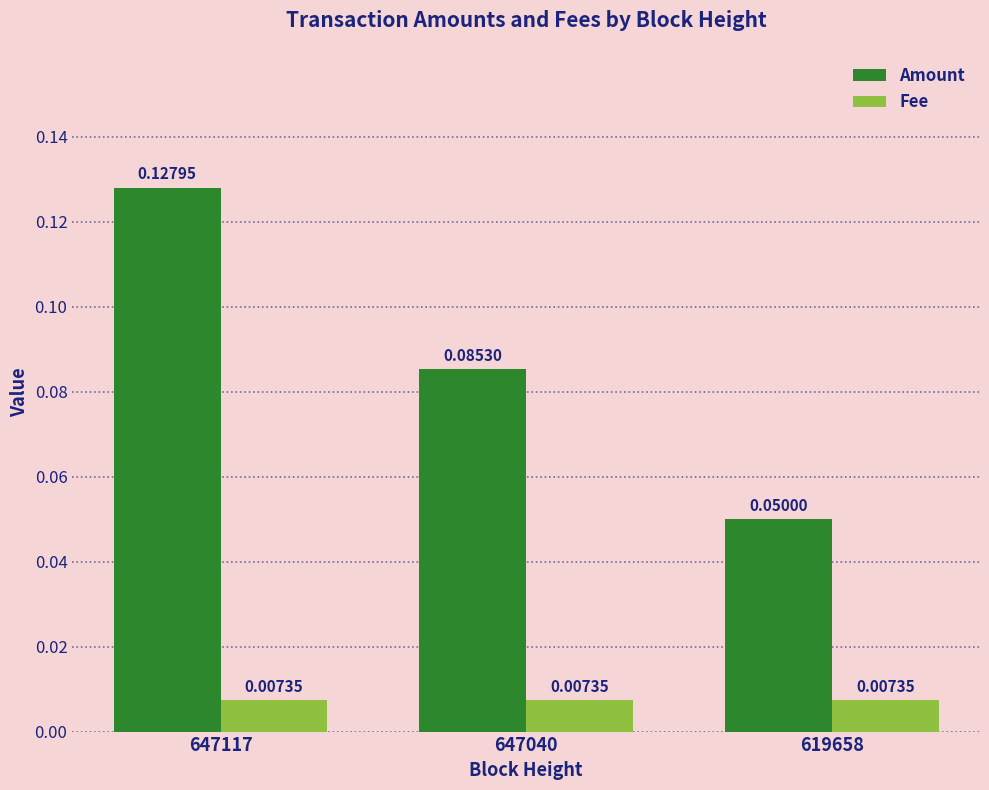

How many bars are there in each group?

2